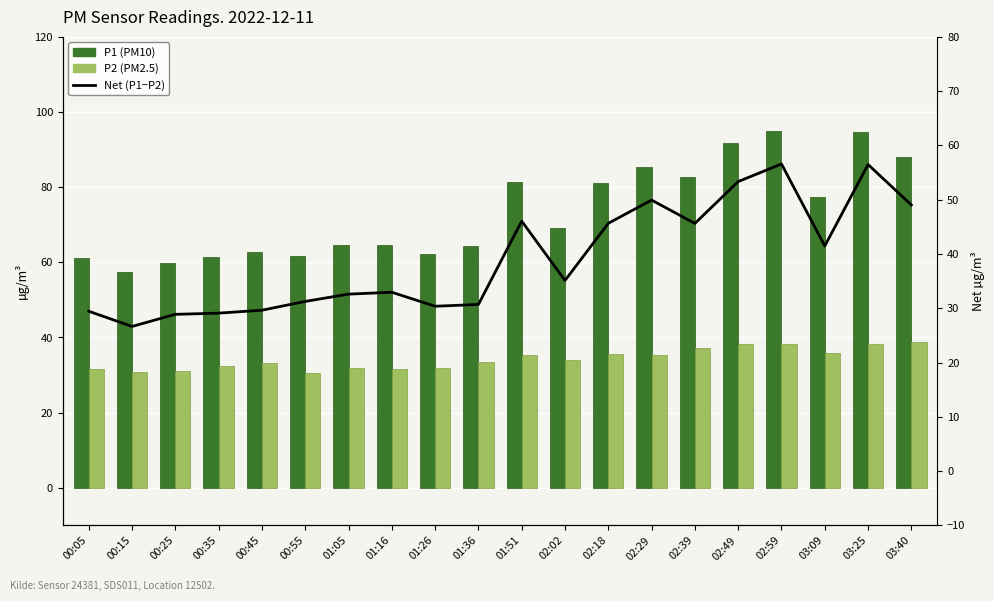

List the series in order of their peak value, lowest first.

P2 (PM2.5), Net (P1−P2), P1 (PM10)